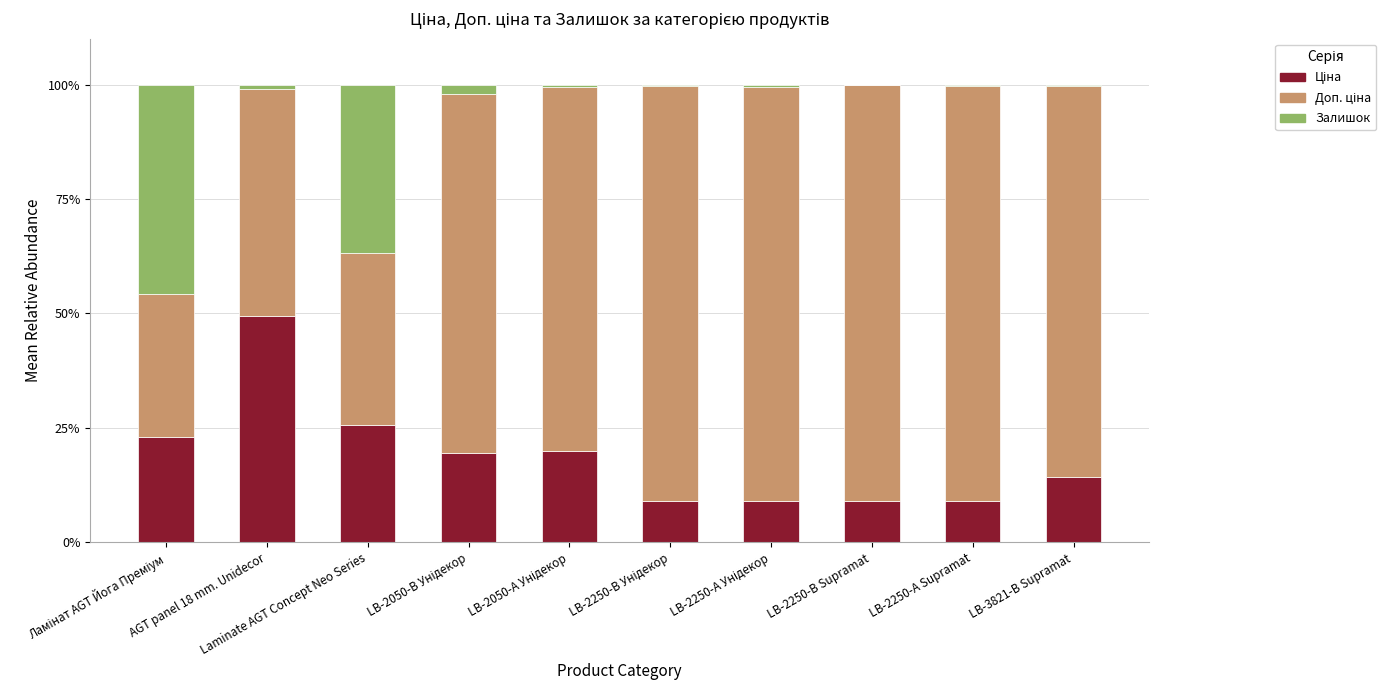

What is the total value across all series at Laminate AGT Concept Neo Series?

100.0